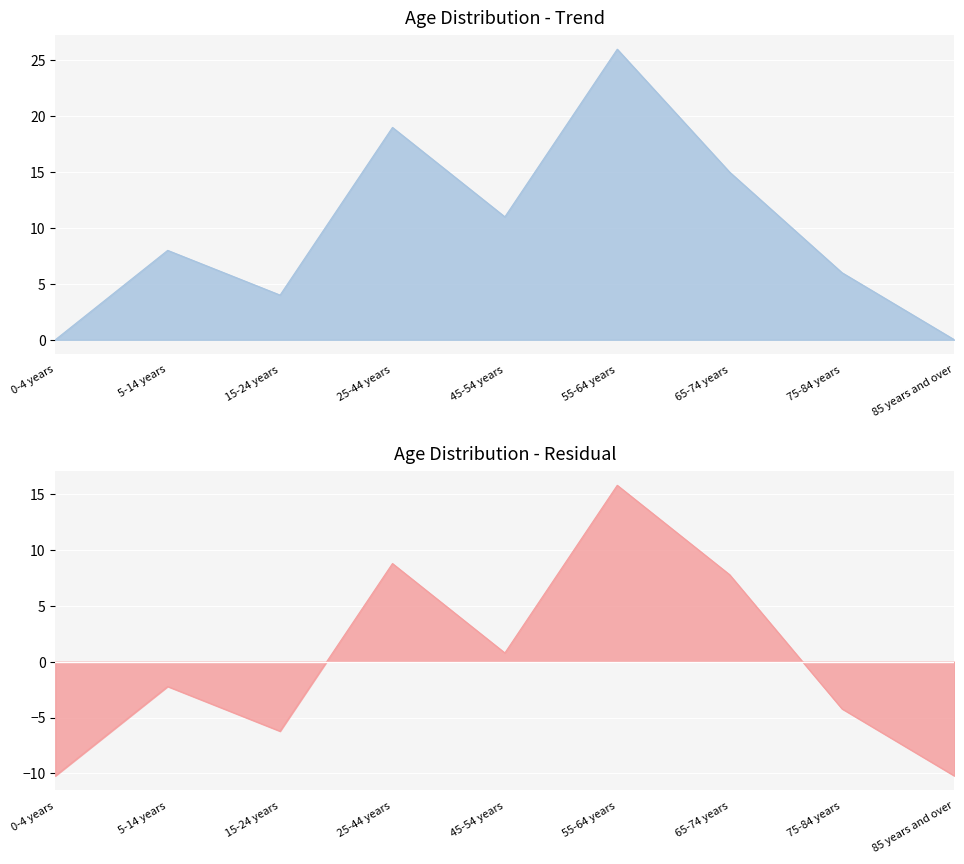

The value at 55-64 years is 9. True or false?

False